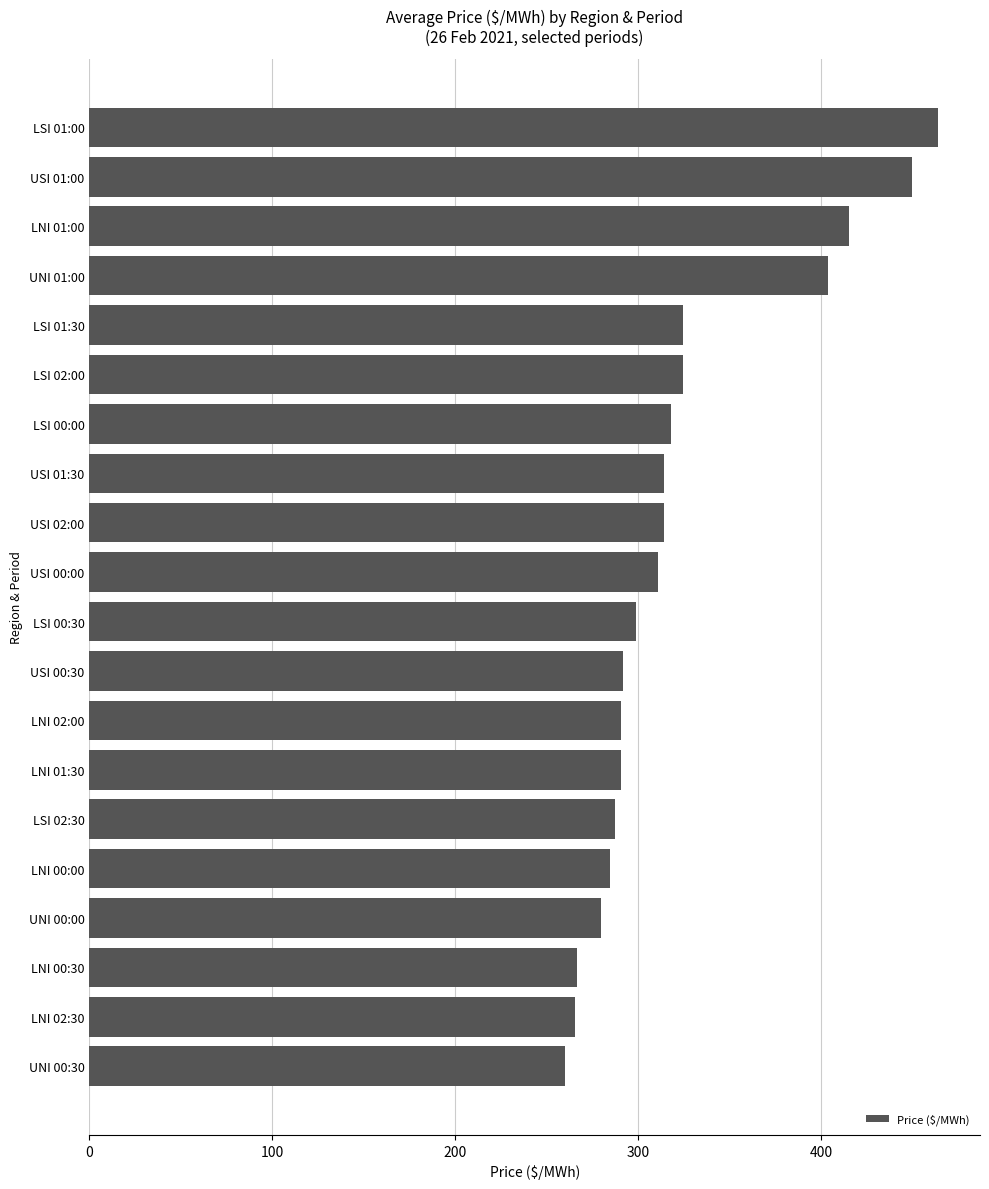

Count the number of data series in this chart.

1